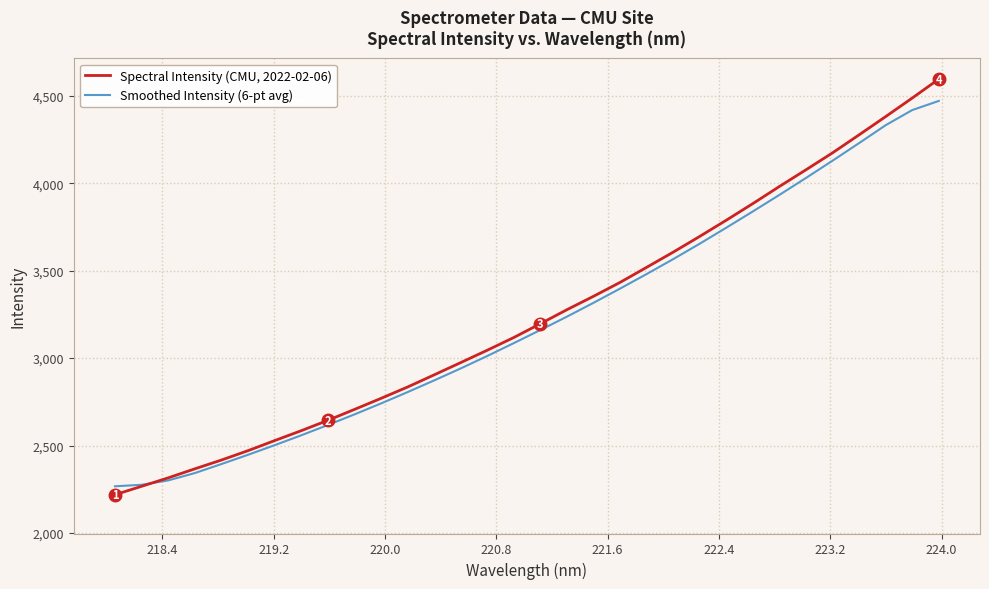

Which series ends up on top after the final intersection of Spectral Intensity (CMU, 2022-02-06) and Smoothed Intensity (6-pt avg)?

Spectral Intensity (CMU, 2022-02-06)